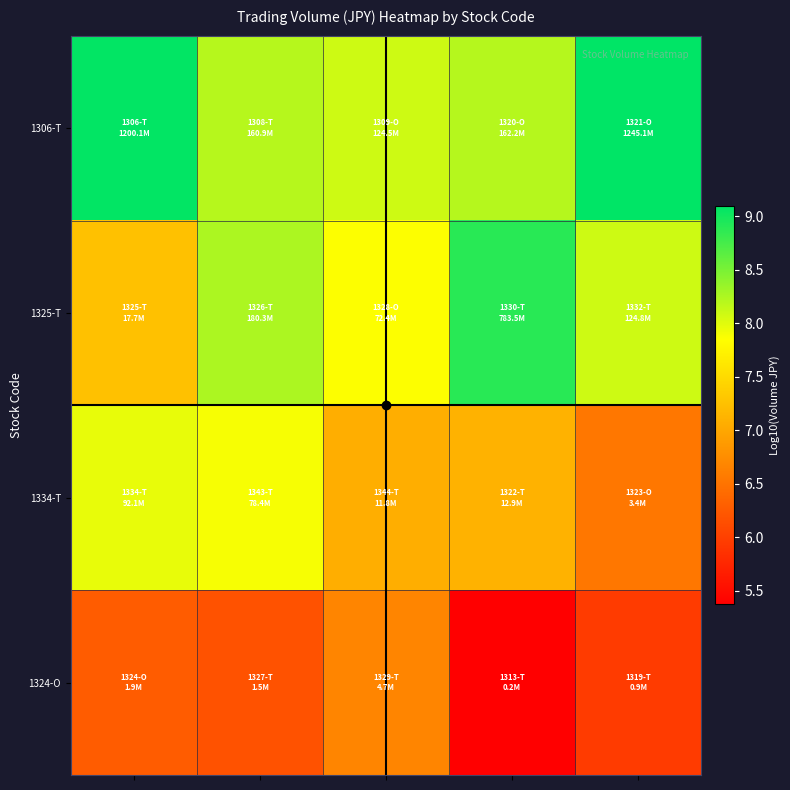

Reading right to left, extract all data points from this chart.

1306-T: 9.1	8.2	8.1	8.2	9.1
1325-T: 8.1	8.9	7.9	8.3	7.2
1334-T: 6.5	7.1	7.1	7.9	8.0
1324-O: 6.0	5.4	6.7	6.2	6.3